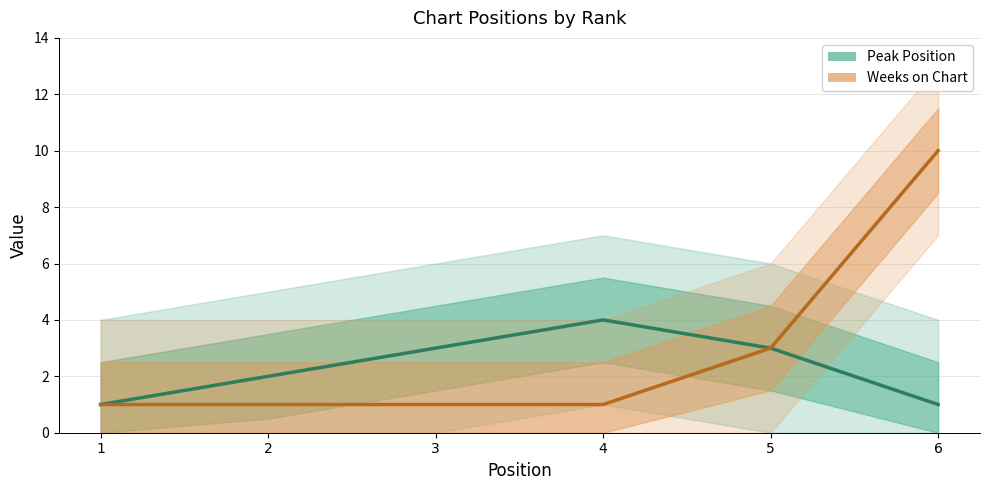

What are all the series names shown in the legend?

Peak Position, Weeks on Chart